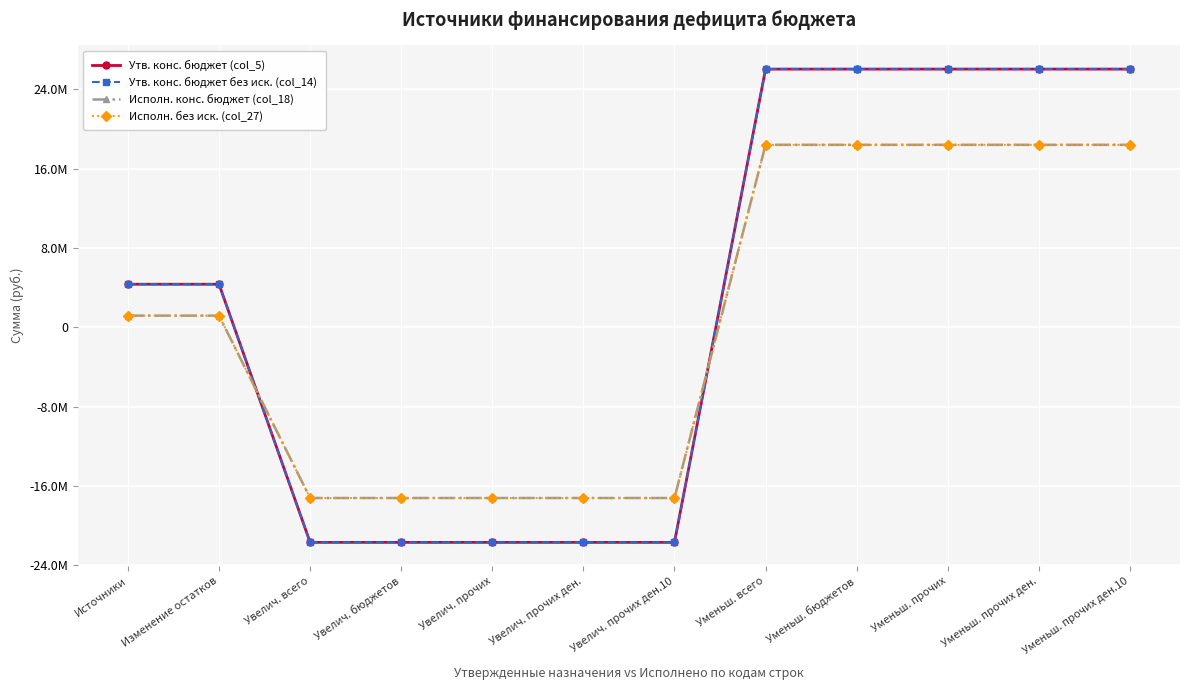

Where is Утв. конс. бюджет без иск. (col_14) nearest to the value 2166250?

Источники